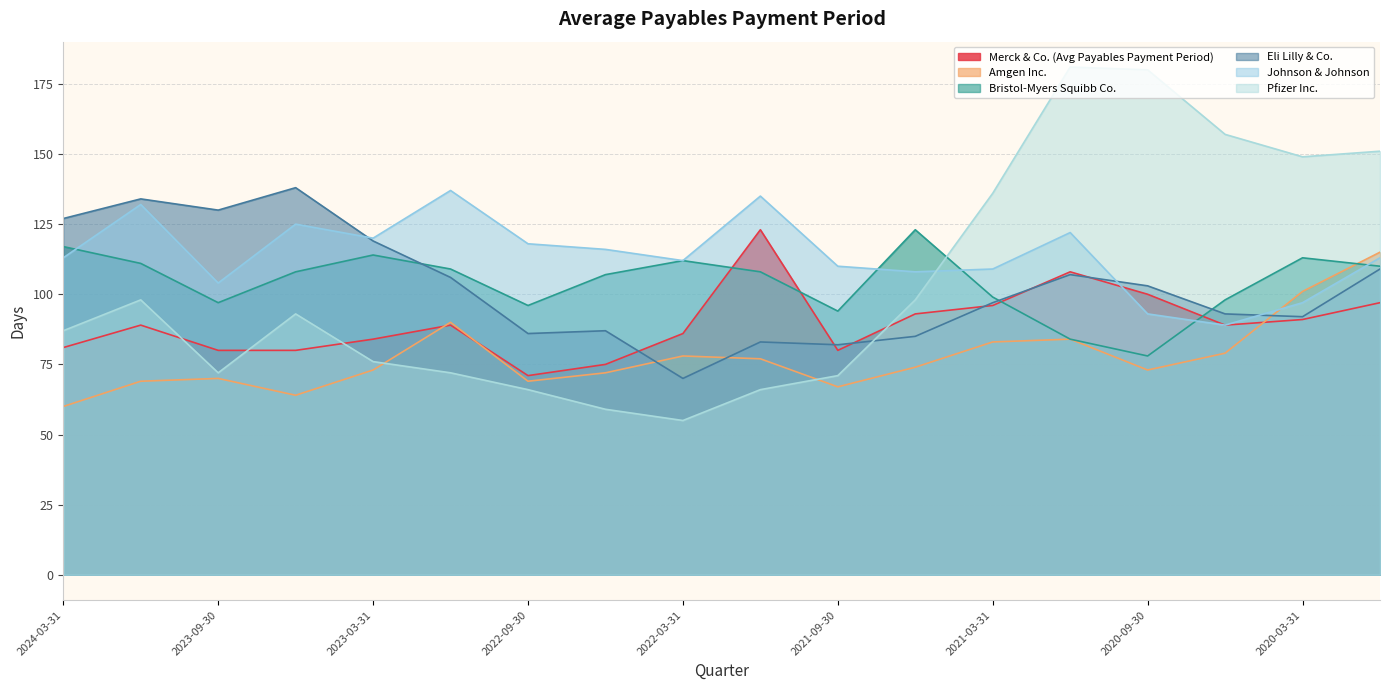

What value does the Johnson & Johnson series have at 2023-09-30, to the nearest 10?

100